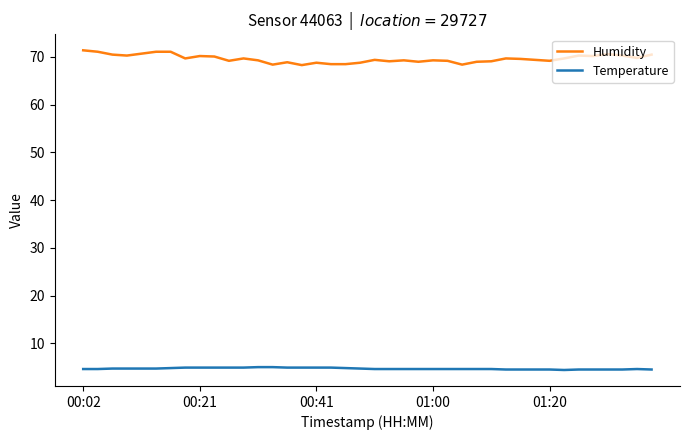

List the series in order of their overall mean, highest first.

Humidity, Temperature